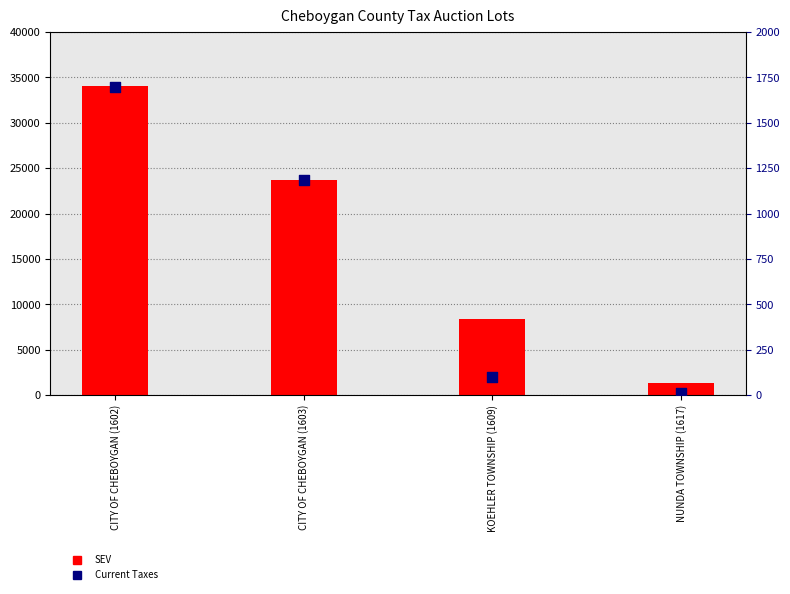

Which series has the widest spread of Y values?

SEV